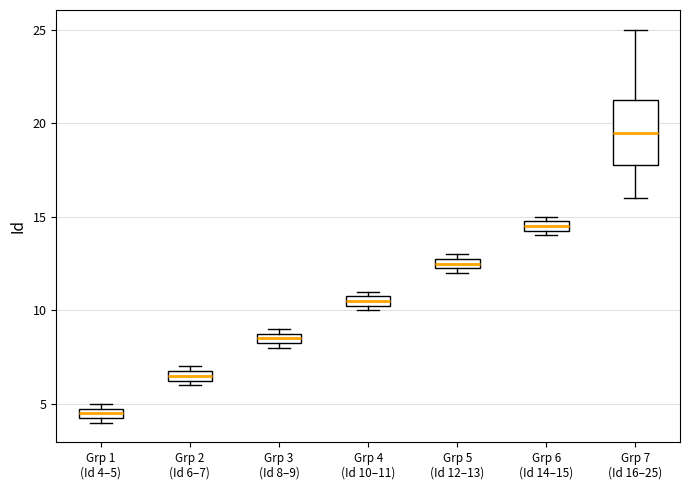

Comparing the boxes themselves (not the whiskers), which one is the tallest?

Grp 7 (Id 16–25)